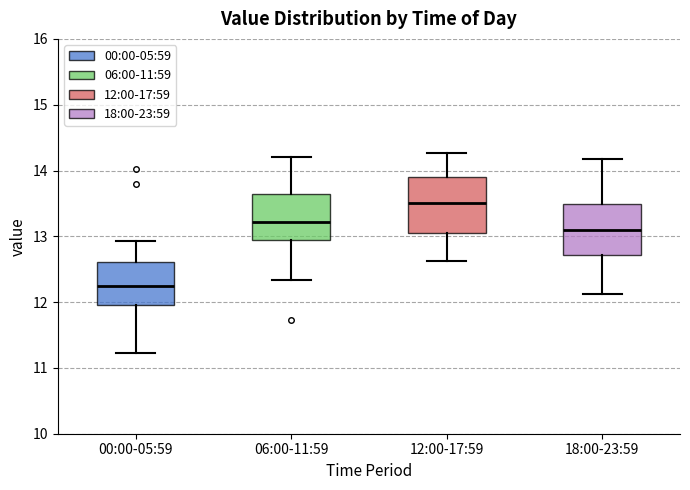

Where is the upper edge of the box for 12:00-17:59 on the y-axis? The values are not printed on the chart, so give them approximately, as read against the axis.

13.9